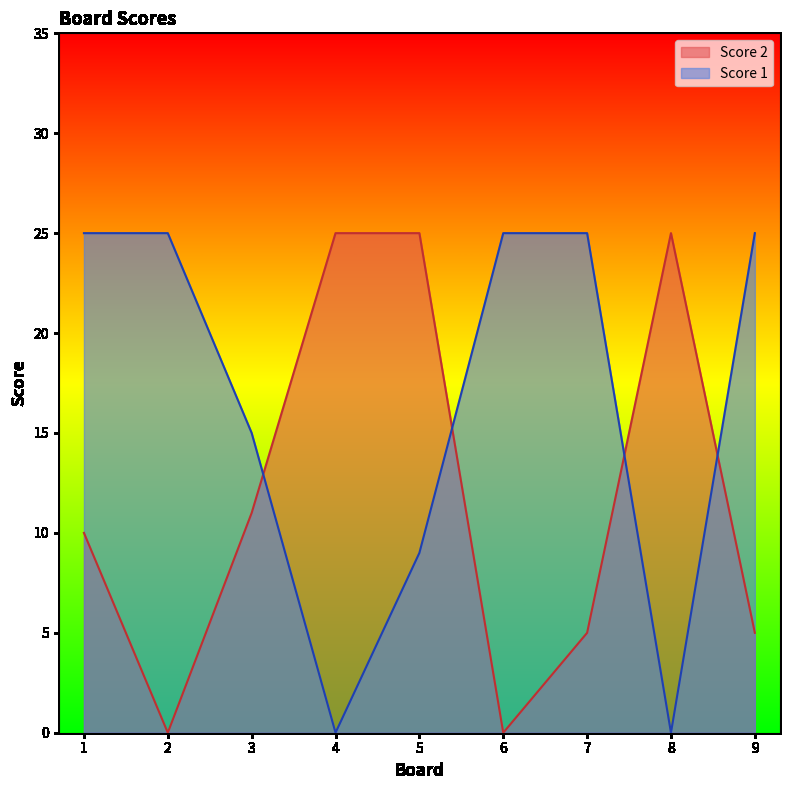

What is the greatest value displayed?

25